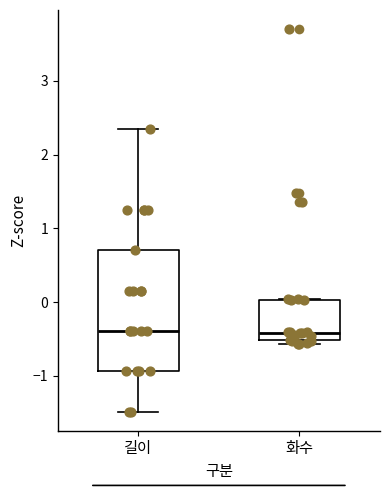

Comparing the boxes themselves (not the whiskers), which one is the tallest?

길이